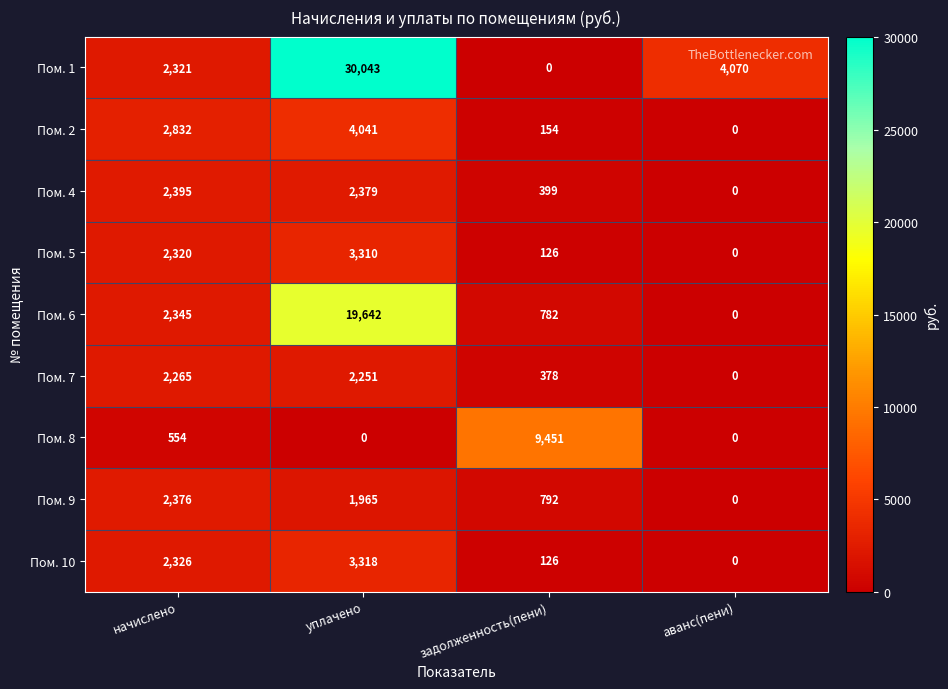

What is the sum of the Пом. 1 values at начислено and уплачено?

32364